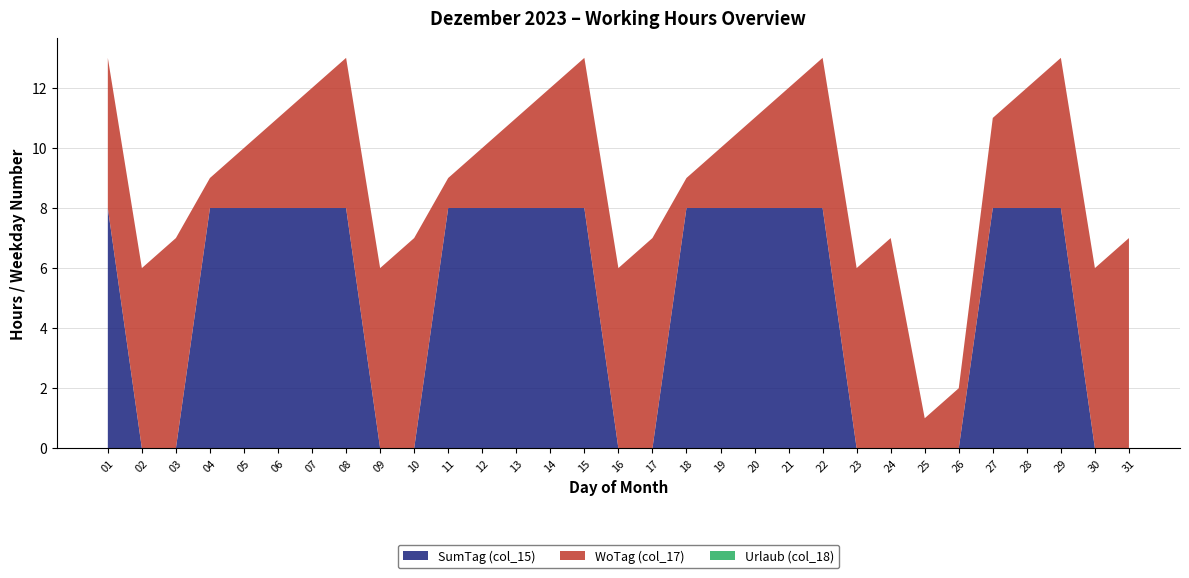

Reading left to right, list all the values displayed in this chart.

SumTag (col_15): 8	0	0	8	8	8	8	8	0	0	8	8	8	8	8	0	0	8	8	8	8	8	0	0	0	0	8	8	8	0	0
WoTag (col_17): 5	6	7	1	2	3	4	5	6	7	1	2	3	4	5	6	7	1	2	3	4	5	6	7	1	2	3	4	5	6	7
Urlaub (col_18): 0	0	0	0	0	0	0	0	0	0	0	0	0	0	0	0	0	0	0	0	0	0	0	0	0	0	0	0	0	0	0